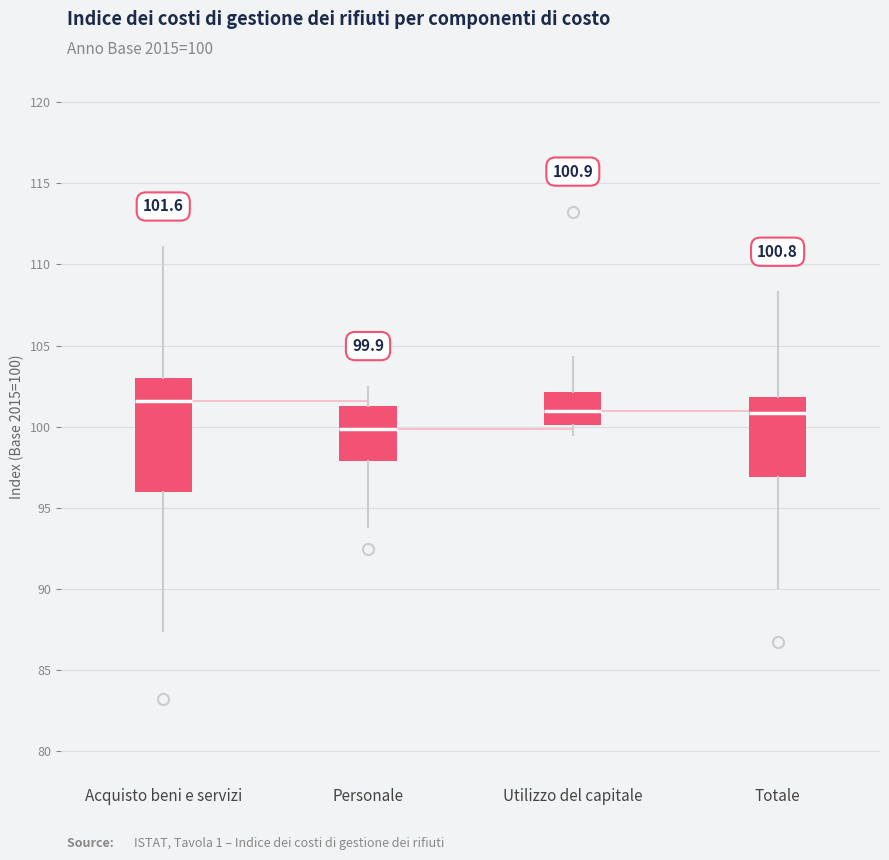

Which box's median line is the lowest?

Personale